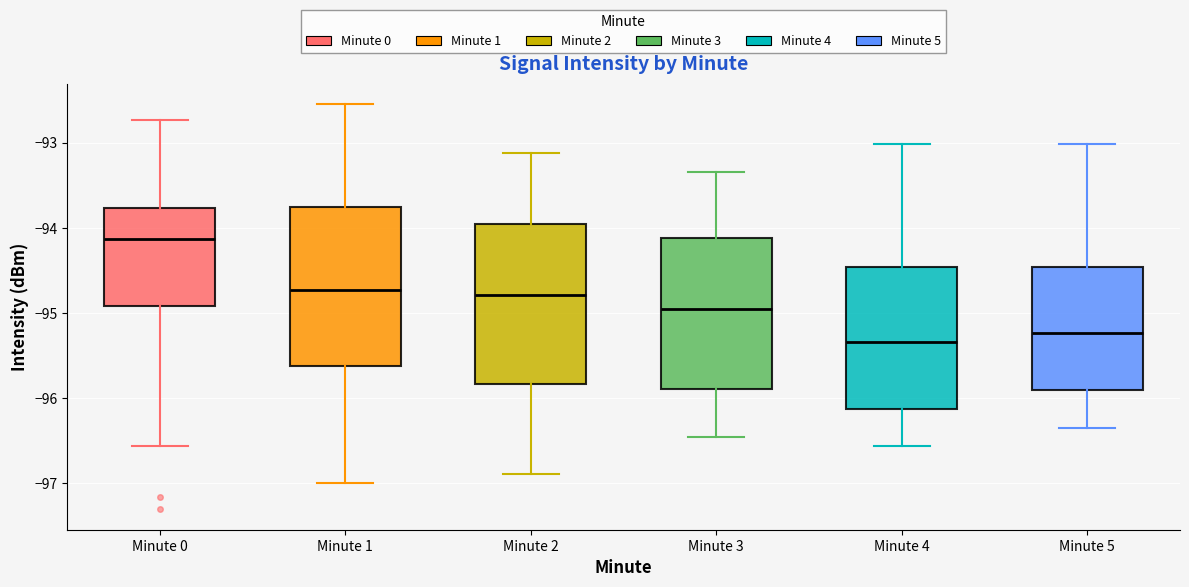

Where does the upper whisker of the box for Minute 4 end on the y-axis? The values are not printed on the chart, so give them approximately, as read against the axis.

-93.0